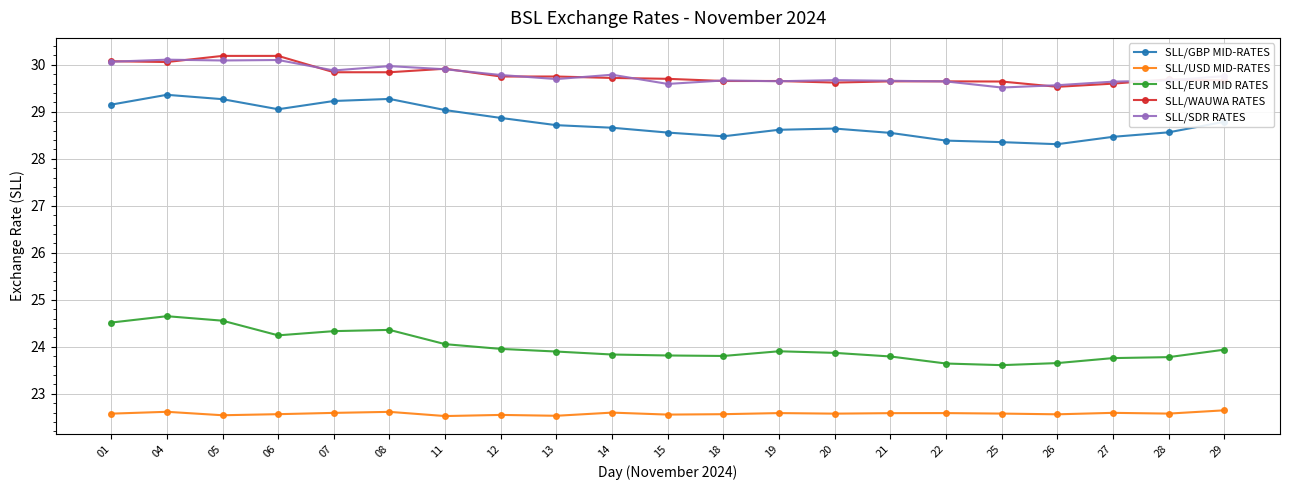

What is the maximum value shown in the chart?

30.2